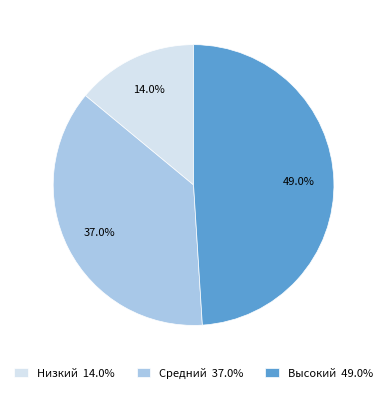

Which slice is the smallest?

Низкий